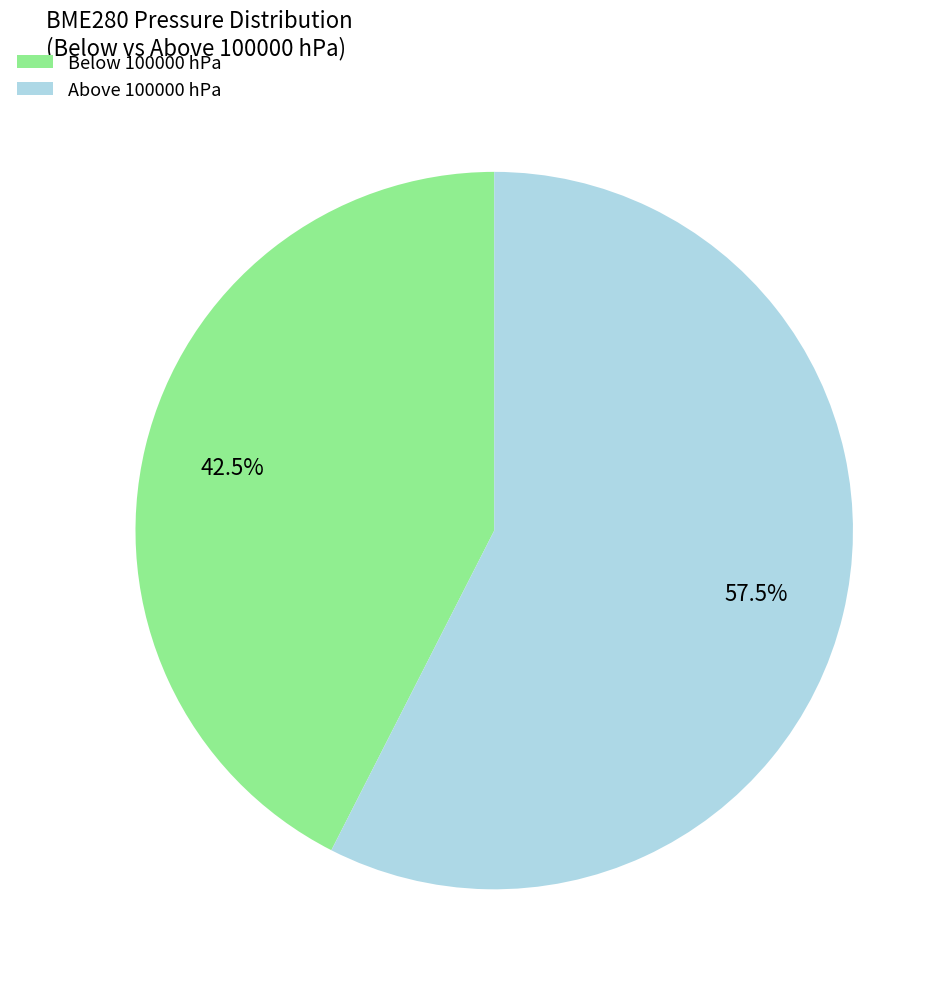

Which category has the biggest portion of the pie?

Above 100000 hPa